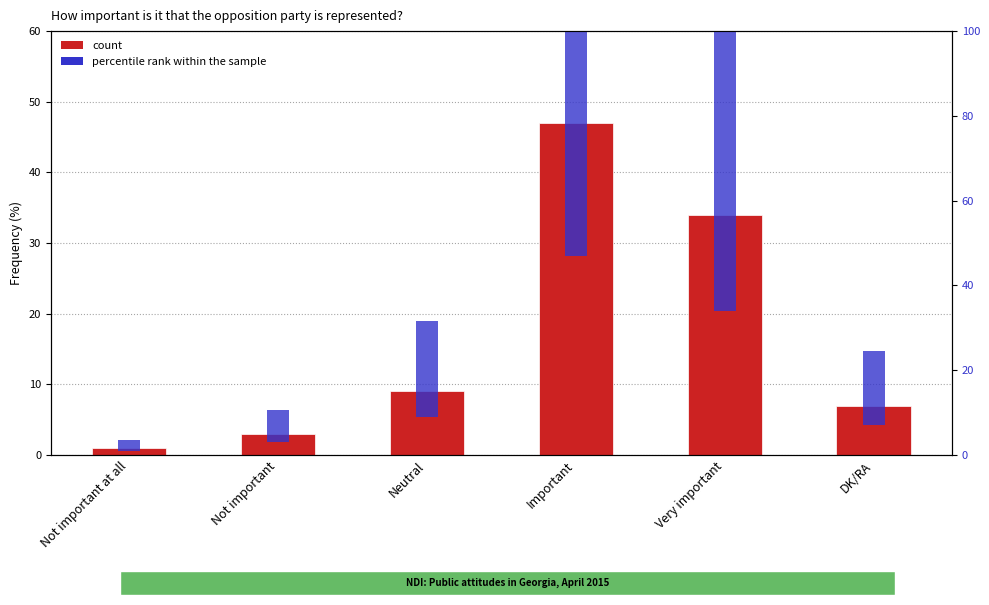

Rank the series by their maximum value, from lowest to highest.

Frequency (%), percentile rank within the sample